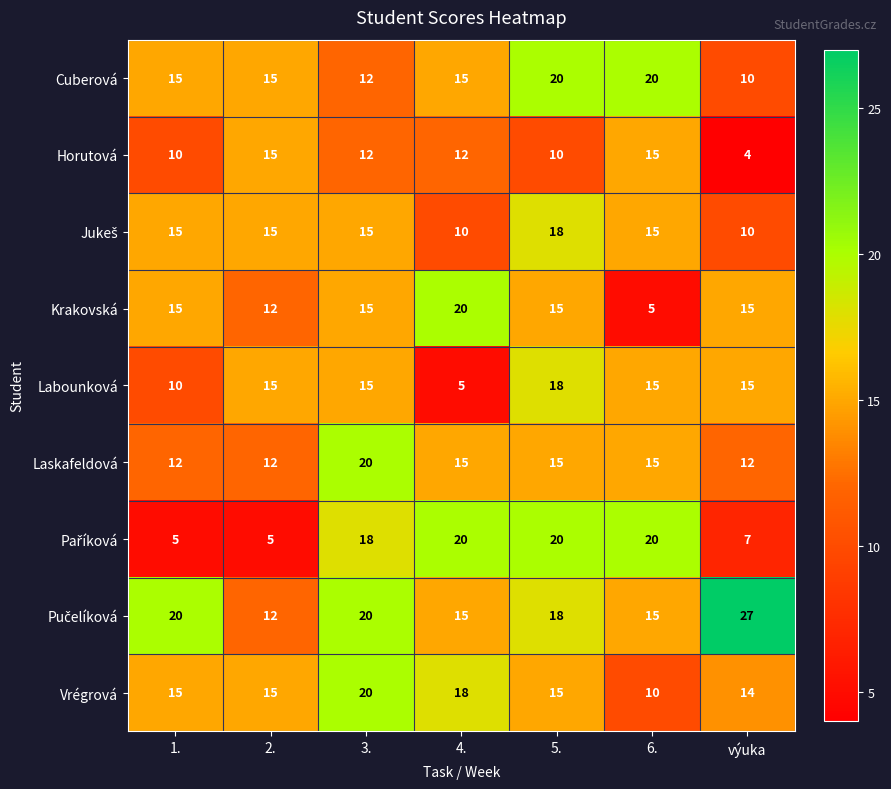

Which category has the lowest value across all series?

výuka